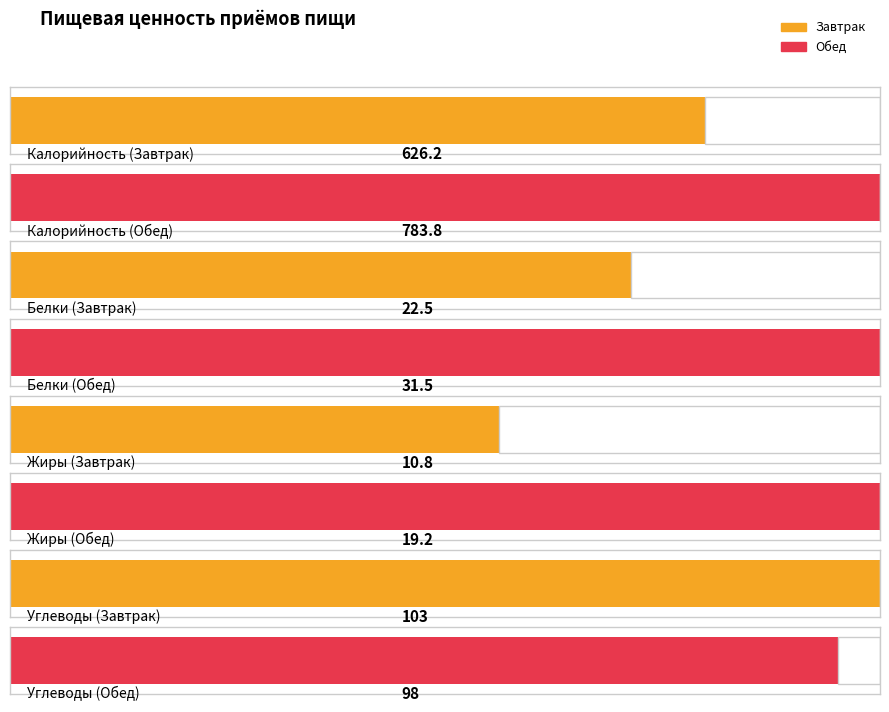

Is the value of Белки at Обед greater than the value of Калорийность at Обед?

No